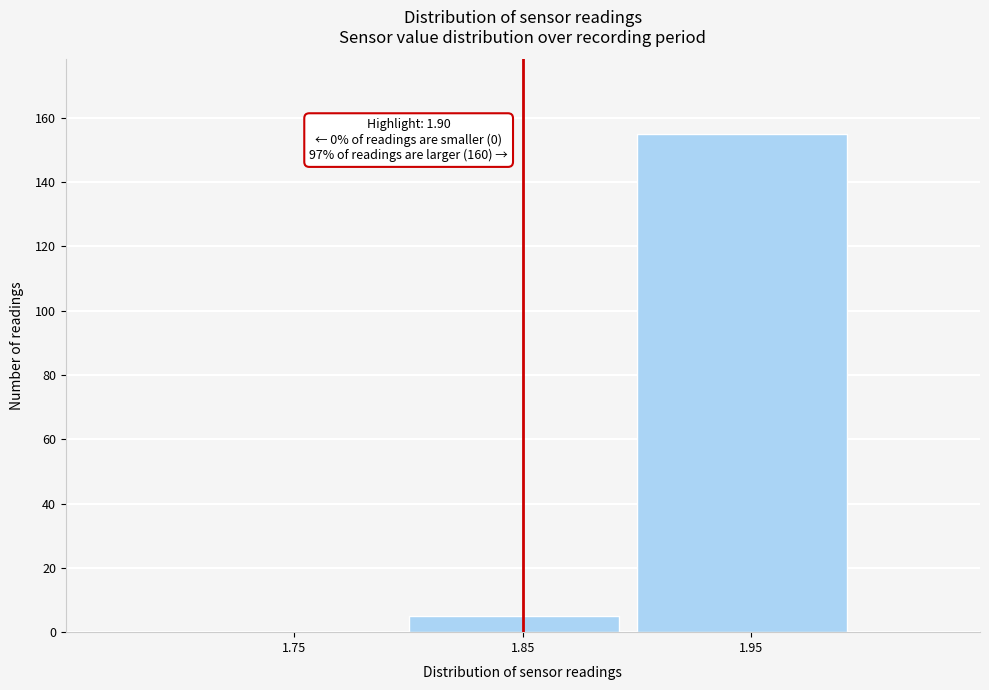

Reading left to right, extract all data points from this chart.

1.75=0	1.85=5	1.95=155